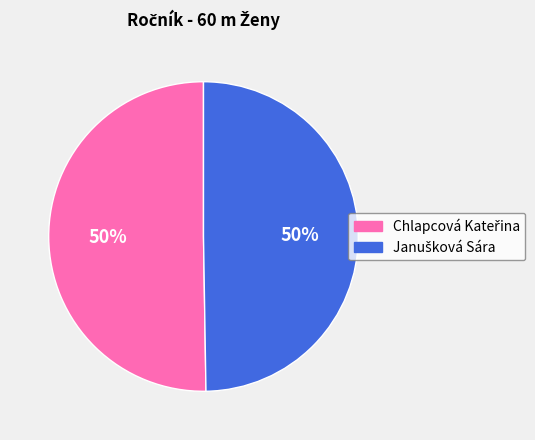

To the nearest percent, what is the average slice percentage?

50%